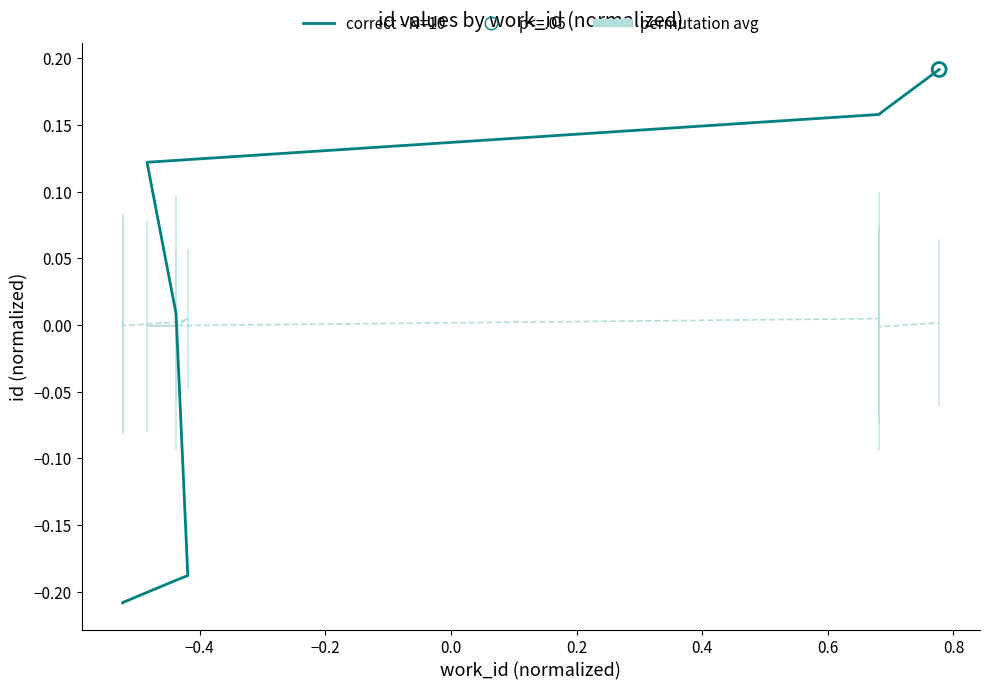

Which series contains the highest Y value?

correct - N=10